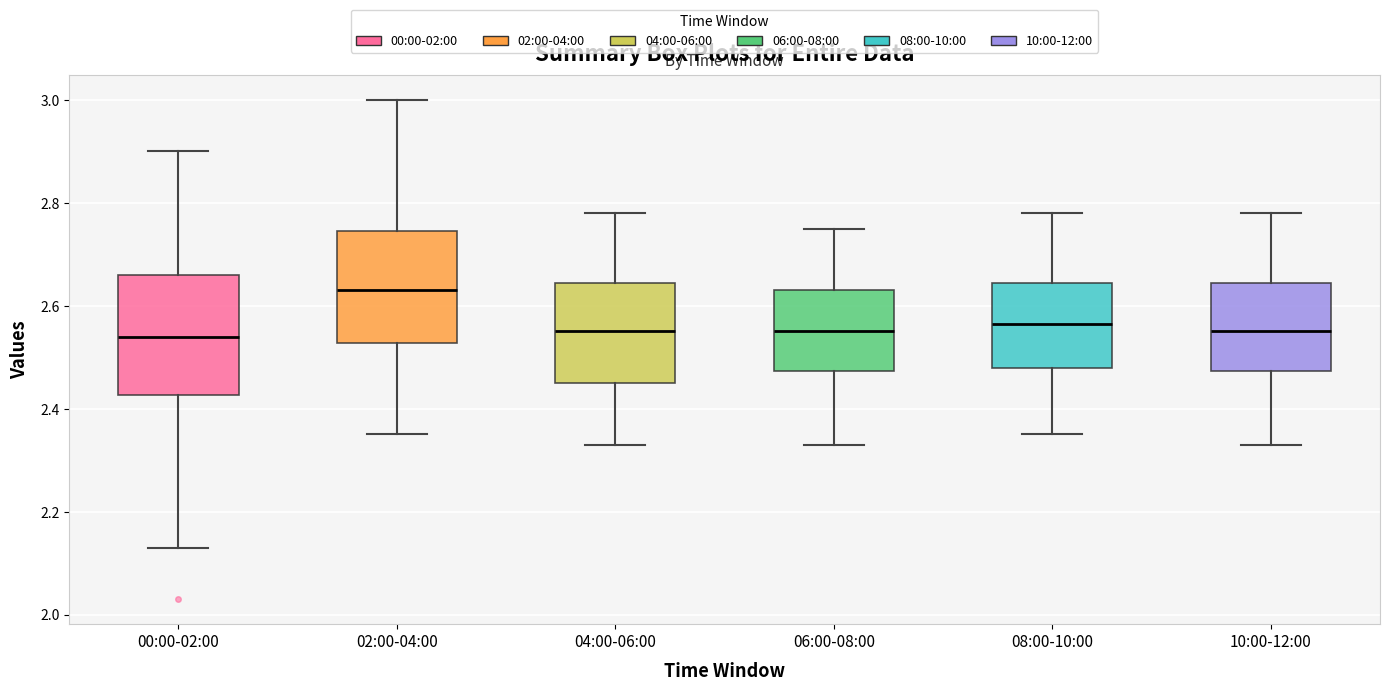

Where does the upper whisker of the box for 08:00-10:00 end on the y-axis? The values are not printed on the chart, so give them approximately, as read against the axis.

2.78